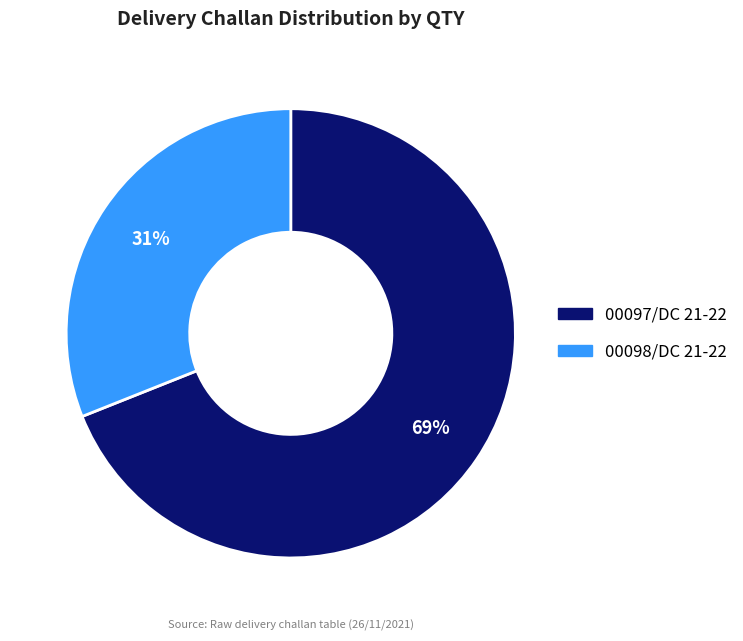

Rank the categories by value from highest to lowest.

00097/DC 21-22, 00098/DC 21-22